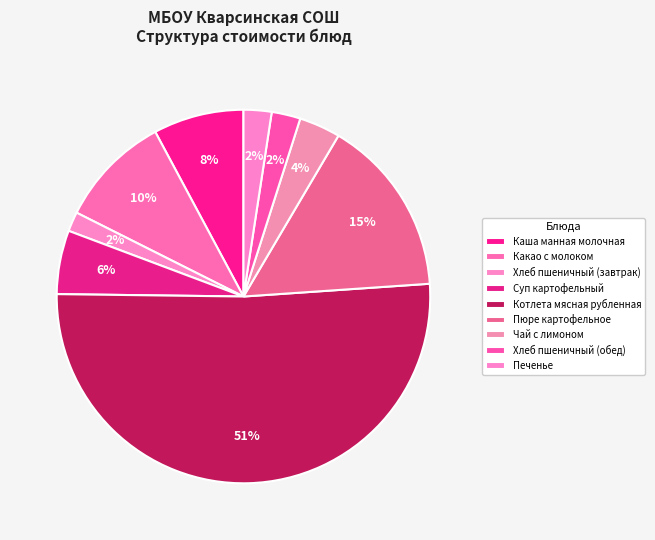

Between Суп картофельный and Котлета мясная рубленная, which is larger?

Котлета мясная рубленная